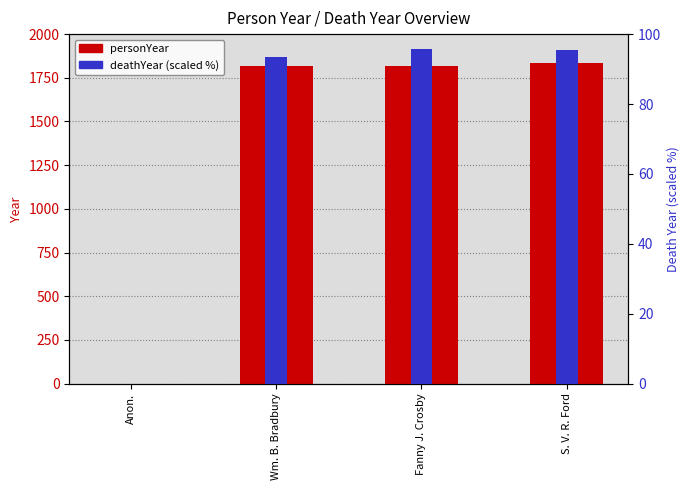

What is the label of the 3rd bar from the right?

Wm. B. Bradbury